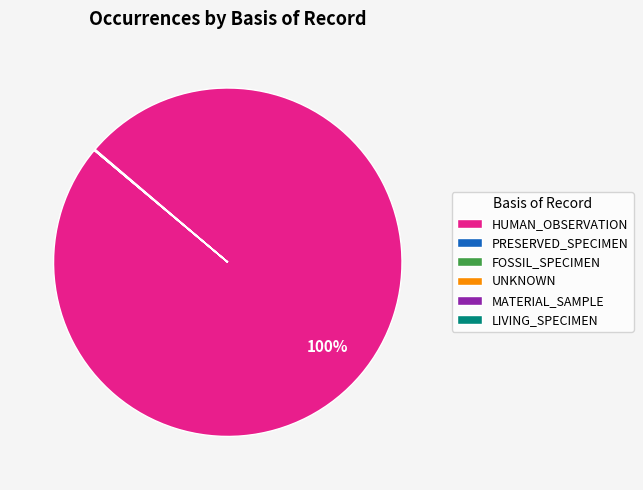

Which category has the biggest portion of the pie?

HUMAN_OBSERVATION